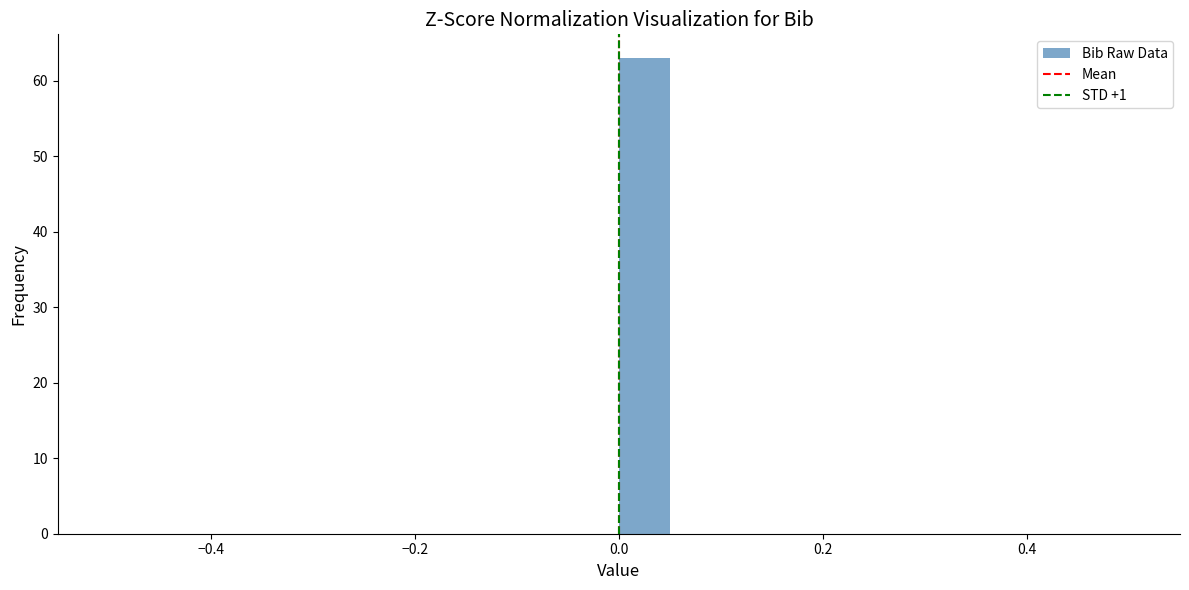

Around what value on the x-axis is the tallest bar? Give the approximate position of its centre, as read against the axis.

0.02